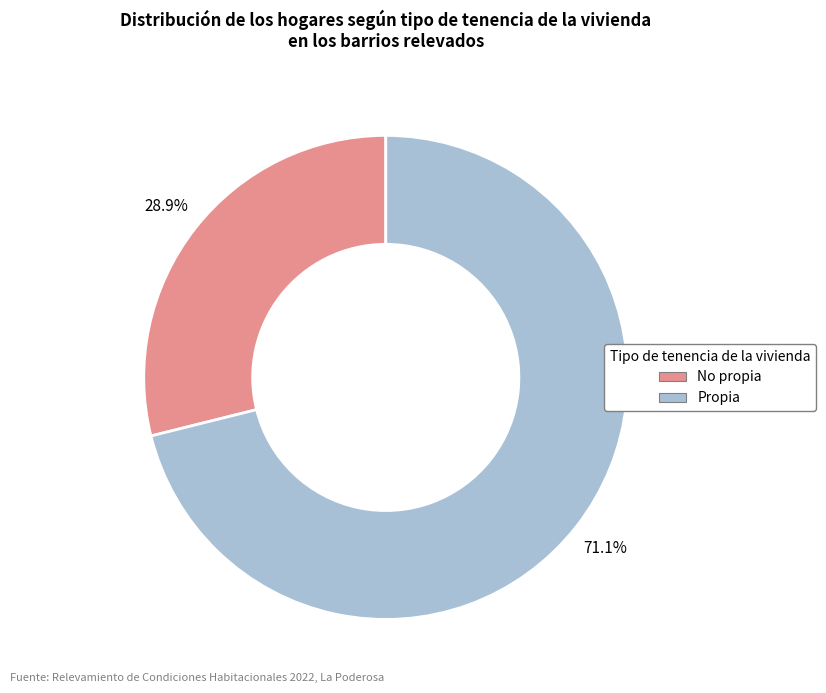

What is the largest slice in the pie chart?

Propia